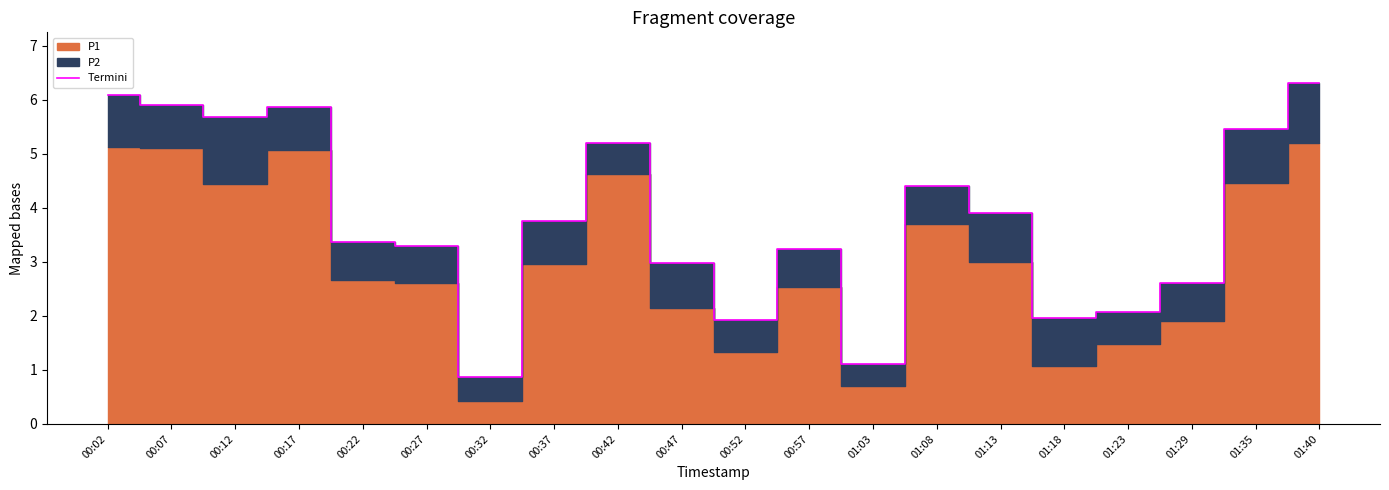

At which category does the data reach its first local valley?

00:12